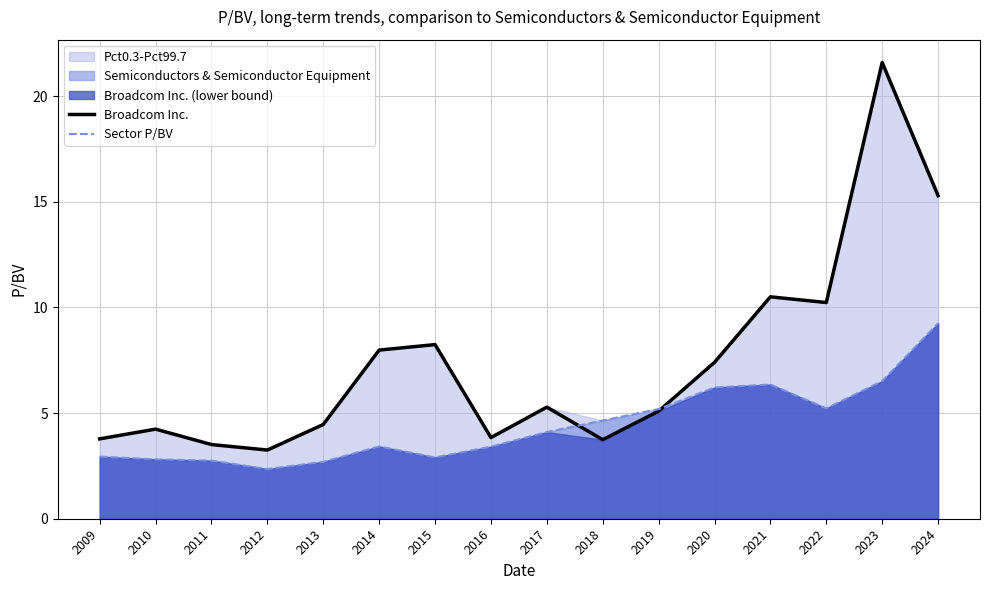

Reading left to right, extract all data points from this chart.

Broadcom Inc.: 3.8	4.2	3.5	3.2	4.5	8.0	8.2	3.8	5.3	3.7	5.1	7.4	10.5	10.2	21.6	15.3
Sector P/BV: 2.9	2.8	2.8	2.4	2.7	3.4	2.9	3.4	4.1	4.7	5.2	6.2	6.3	5.2	6.5	9.2